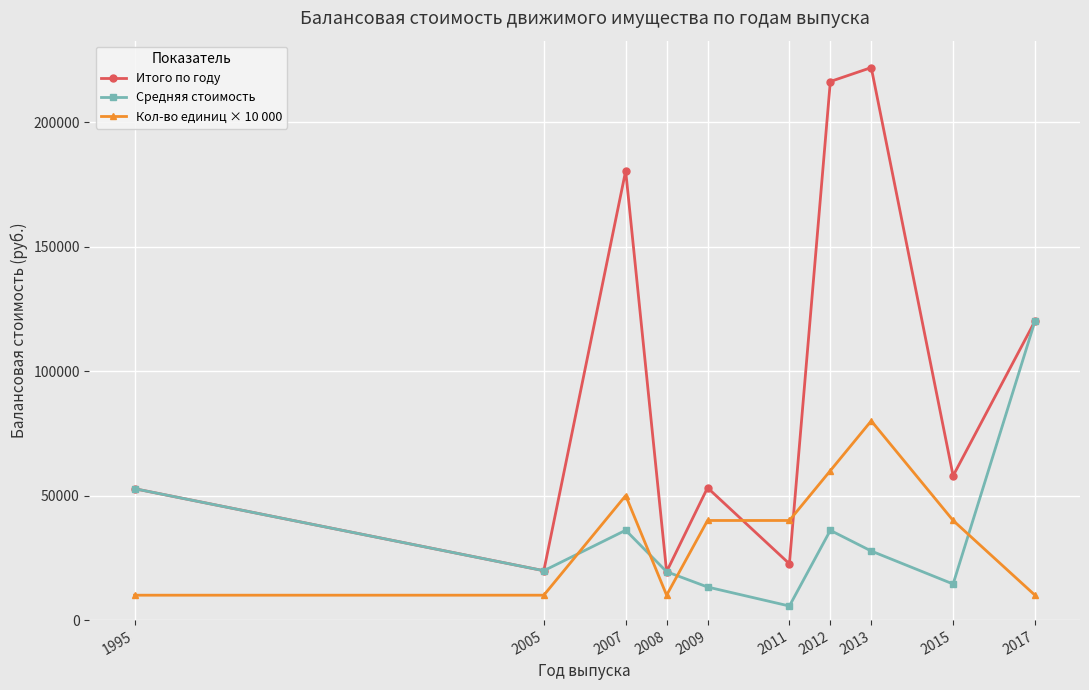

True or false: Средняя стоимость has more than 1 interior local peaks.

True